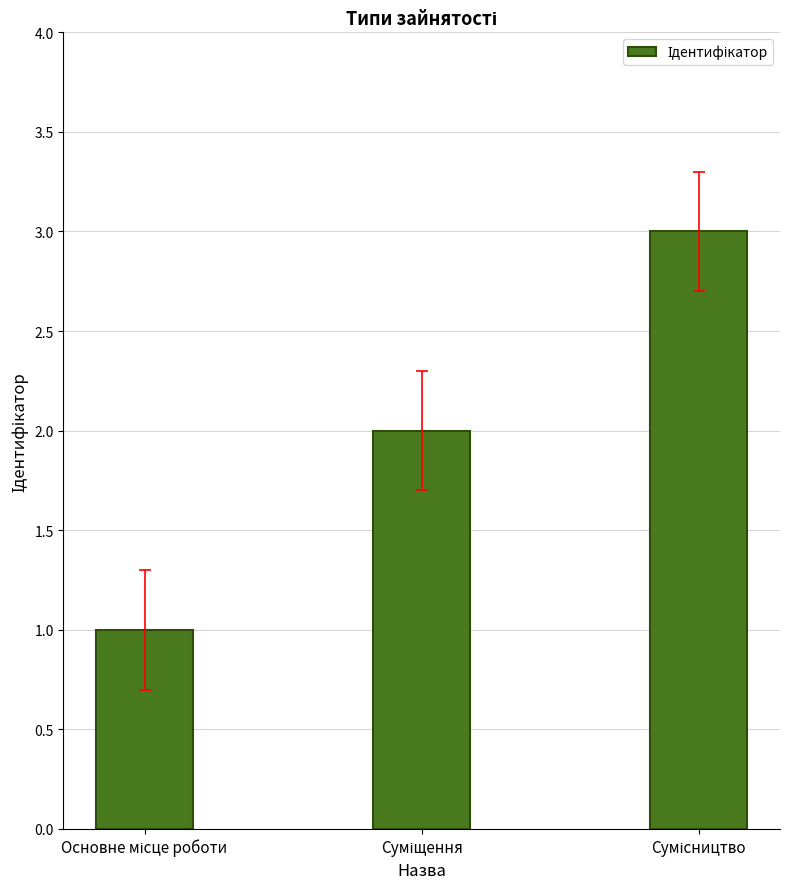

What is the sum of all values?

6